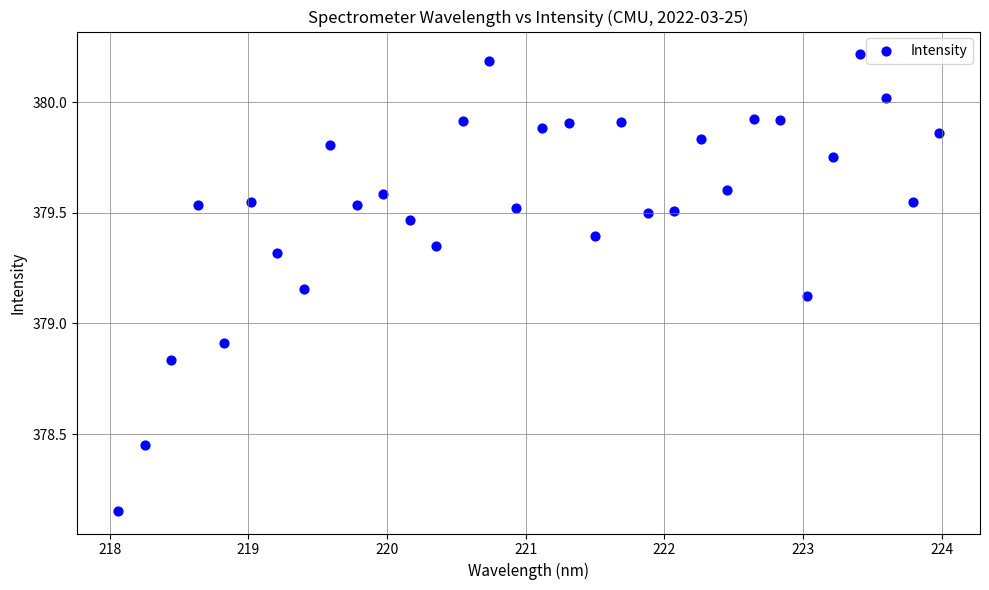

What Y value in the scatter plot is closest to 379?

378.9